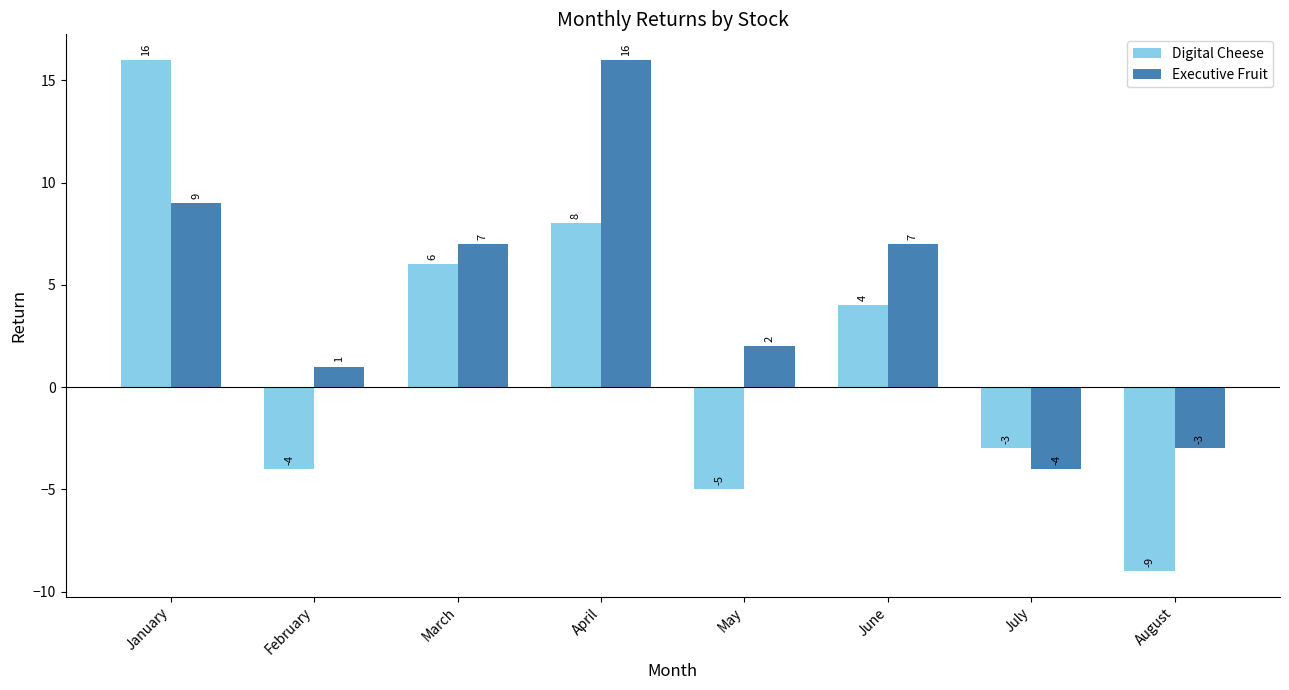

Between January and July, which series saw the biggest shift?

Digital Cheese